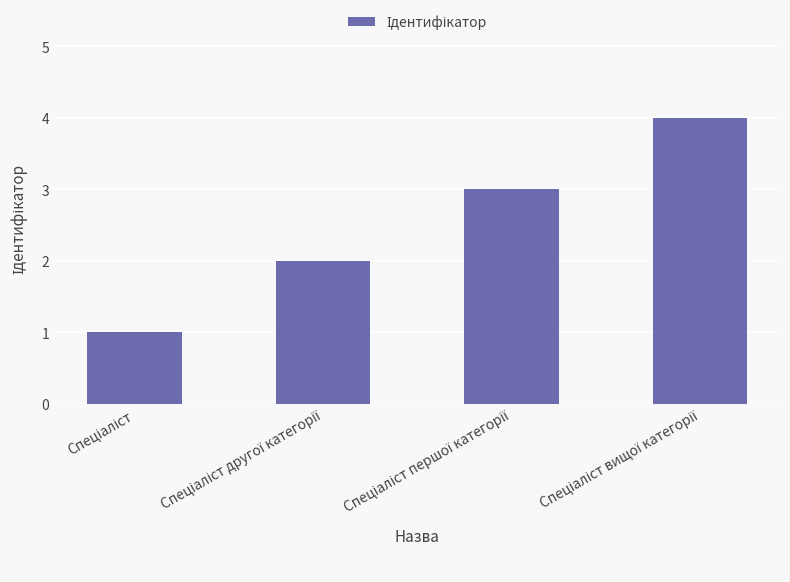

What is the difference between the maximum and minimum values?

3